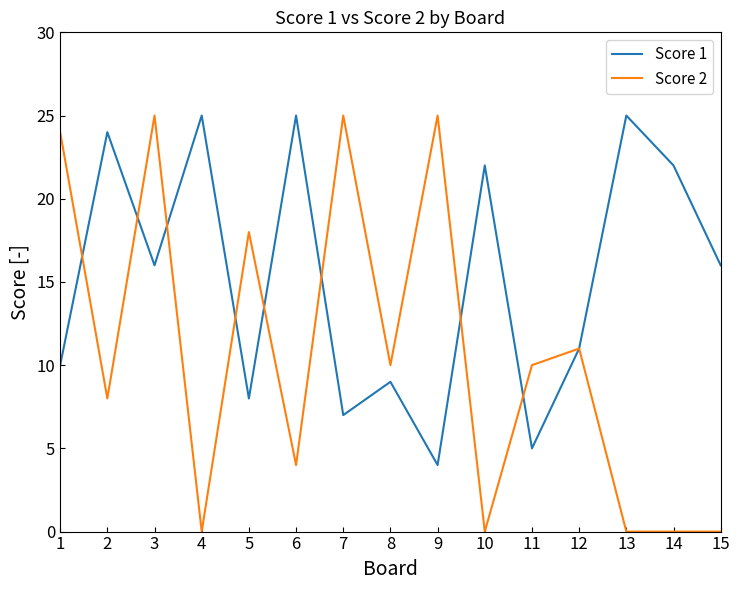

At which label does Score 1 reach its minimum?

9